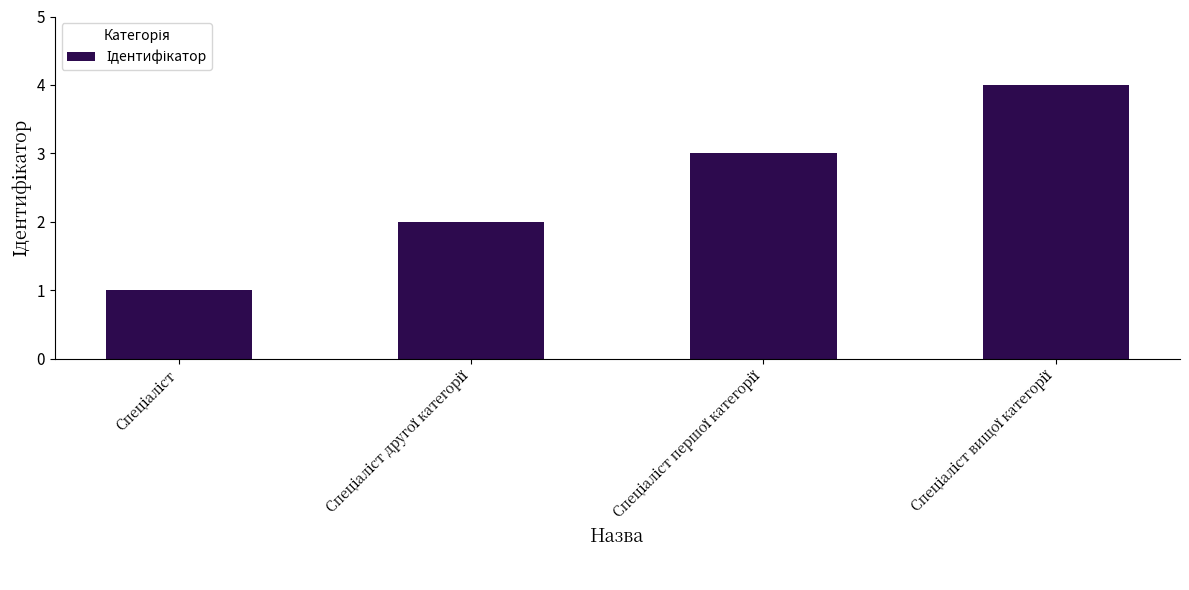

What is the difference between the maximum and minimum values?

3